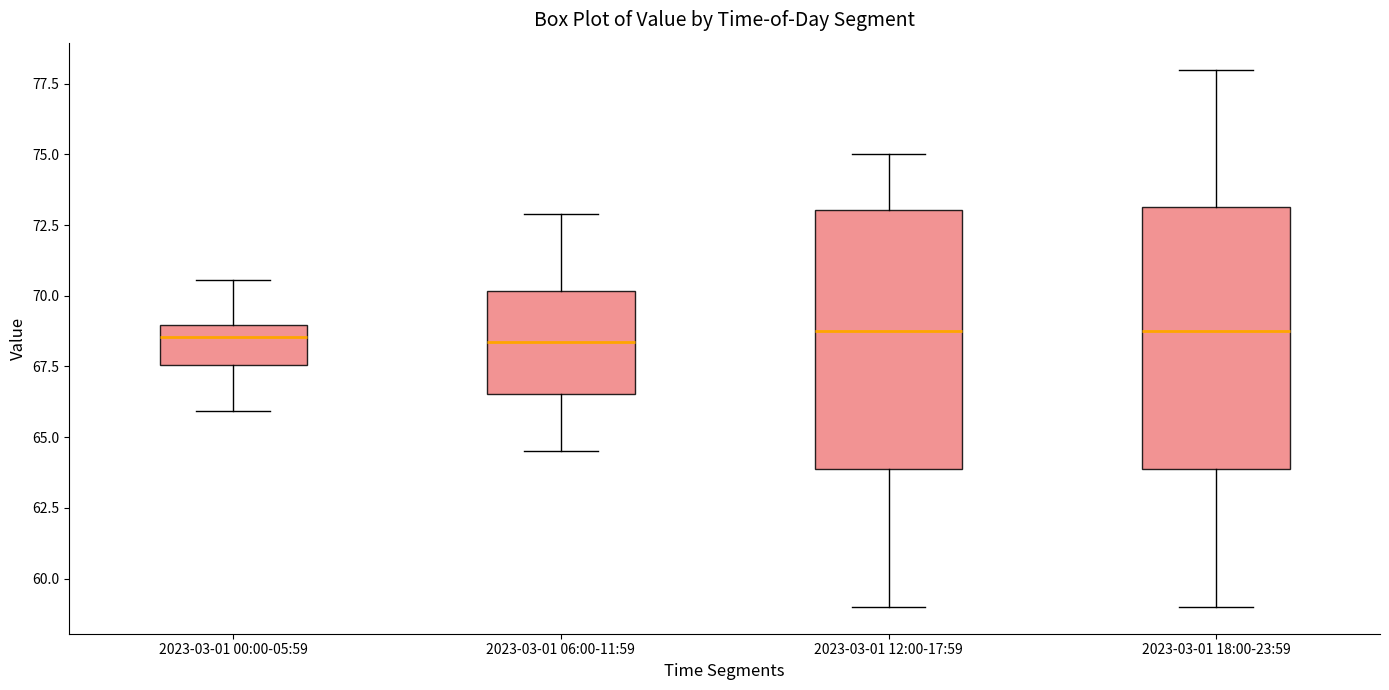

Reading left to right, read every box against the y-axis: the position of its median line, the range the box covers, and the ends of its whiskers. The values are not printed on the chart, so give them approximately, as read against the axis.

2023-03-01 00:00-05:59: median 68.5, box 67.5 to 69.0, whiskers 66.0 to 70.5
2023-03-01 06:00-11:59: median 68.5, box 66.5 to 70.0, whiskers 64.5 to 73.0
2023-03-01 12:00-17:59: median 69.0, box 64.0 to 73.0, whiskers 59.0 to 75.0
2023-03-01 18:00-23:59: median 69.0, box 64.0 to 73.0, whiskers 59.0 to 78.0